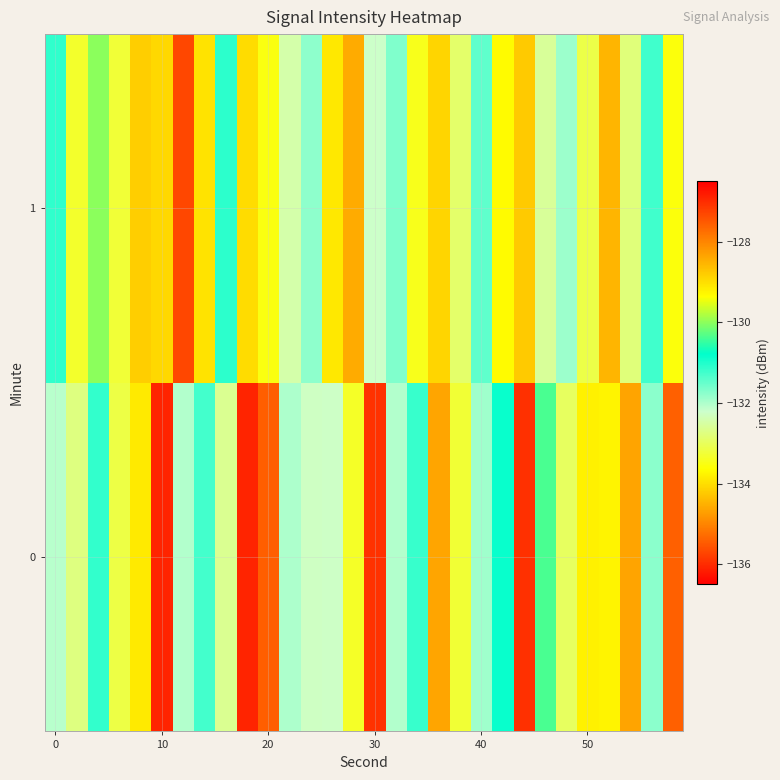

How many distinct data groups are displayed?

2